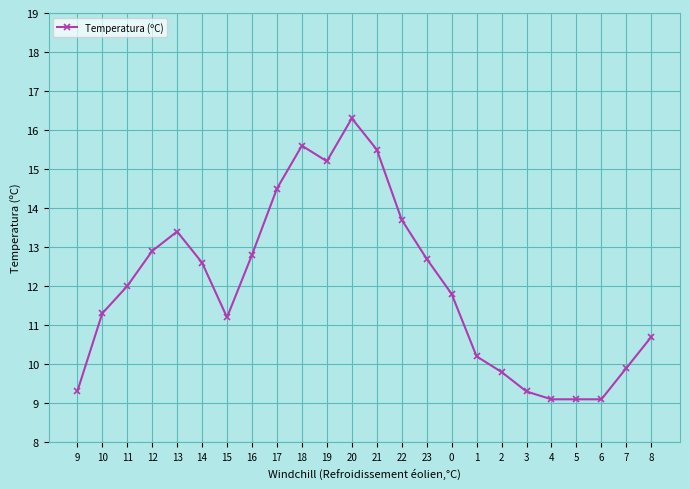

How many values are below 12?

12